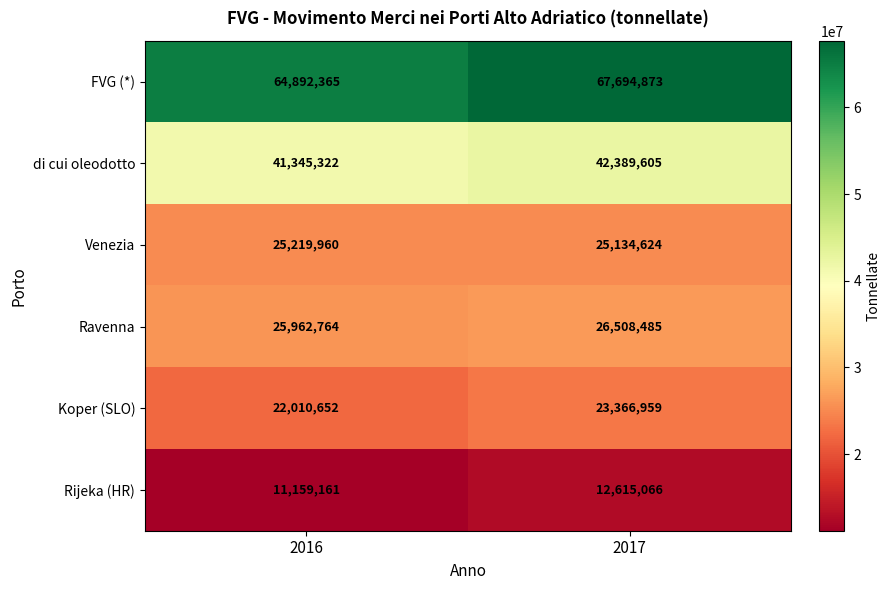

Rank the series by their maximum value, from highest to lowest.

FVG (*), di cui oleodotto, Ravenna, Venezia, Koper (SLO), Rijeka (HR)